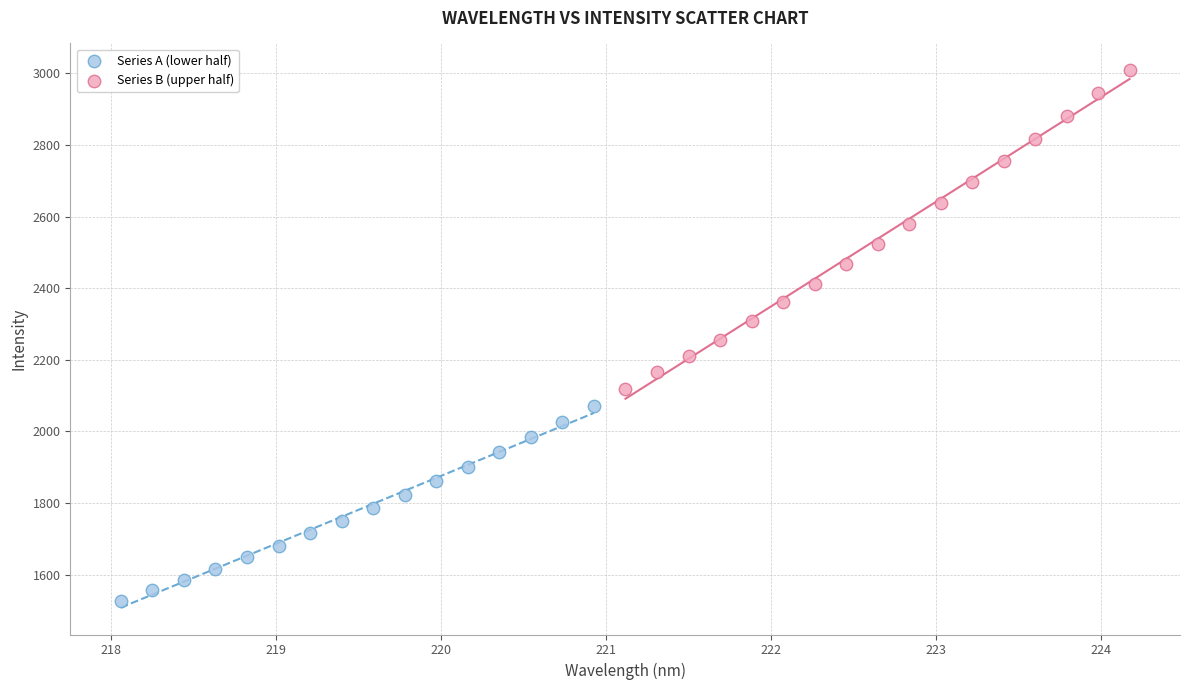

Which series reaches the minimum Y coordinate?

Series A (lower half)